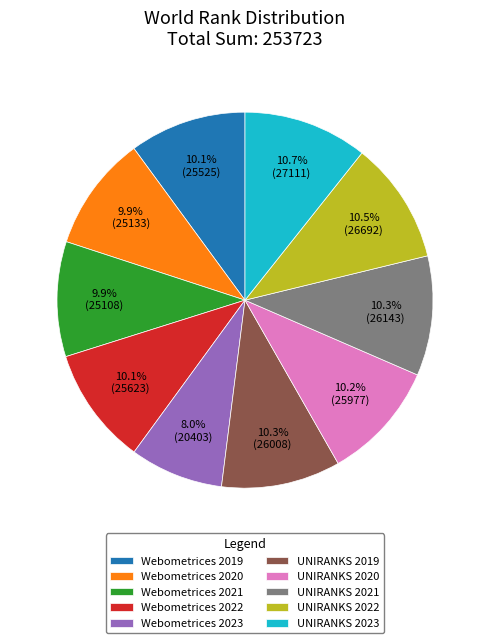

The UNIRANKS 2020 slice represents 25% of the pie. True or false?

False